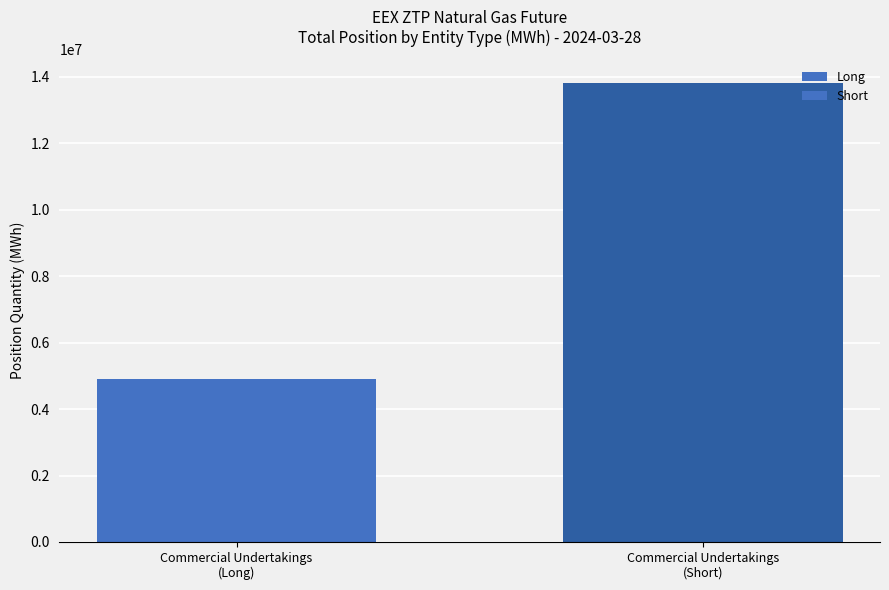

Reading right to left, what are all the values shown in this chart?

Commercial Undertakings
(Short)=13827470	Commercial Undertakings
(Long)=4910640